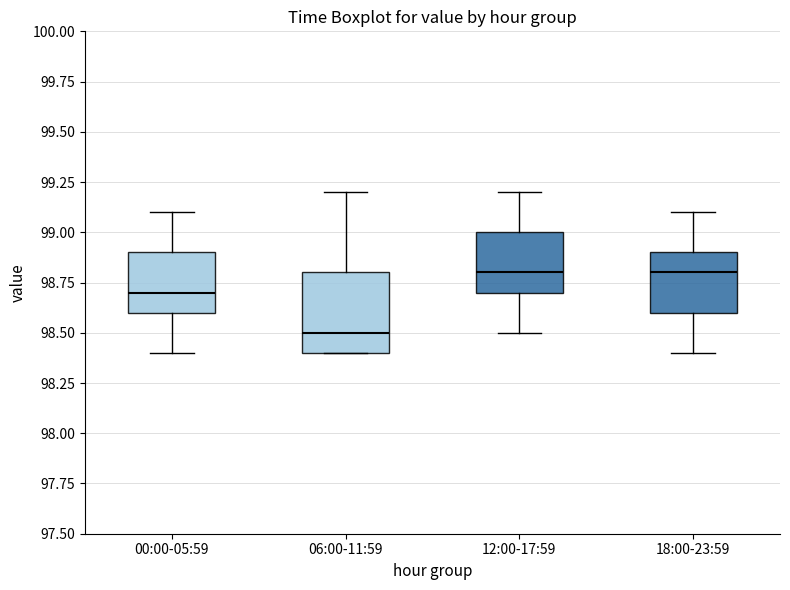

Reading left to right, transcribe this box plot: for each box, give where its median line is, the range the box spans, and where its two whiskers end, as read against the y-axis. The values are not printed on the chart, so give them approximately, as read against the axis.

00:00-05:59: median 98.7, box 98.6 to 98.9, whiskers 98.4 to 99.1
06:00-11:59: median 98.5, box 98.4 to 98.8, whiskers 98.4 to 99.2
12:00-17:59: median 98.8, box 98.7 to 99.0, whiskers 98.5 to 99.2
18:00-23:59: median 98.8, box 98.6 to 98.9, whiskers 98.4 to 99.1